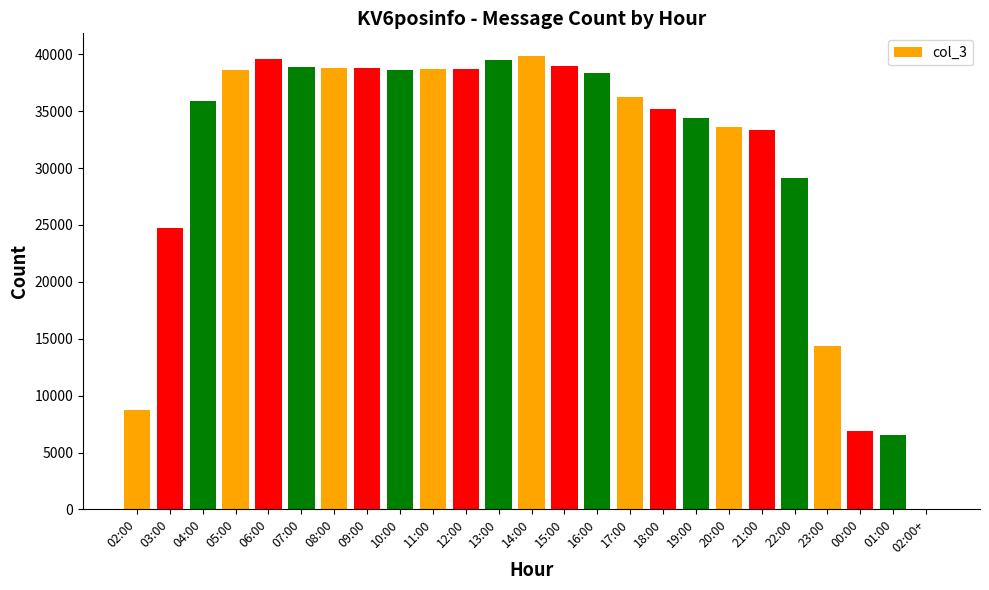

What is the average value?

30646